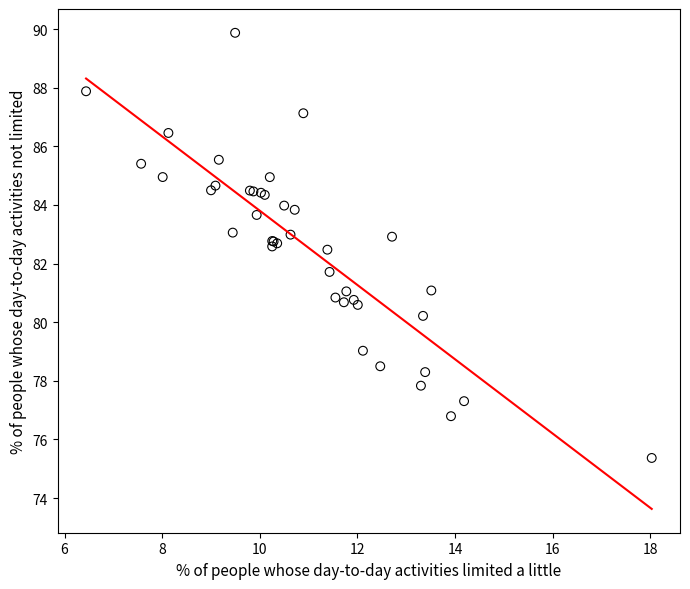

What Y value in the scatter plot is closest to 82?

81.7